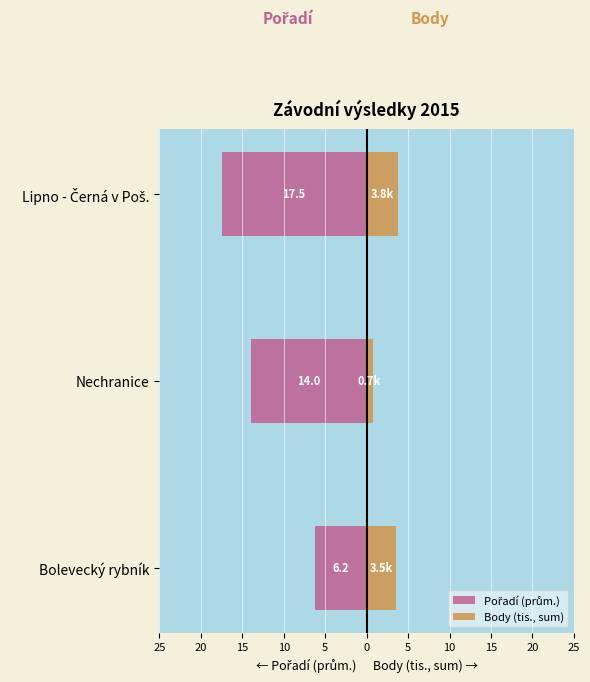

Which series has the widest spread of values?

Pořadí (prům.)